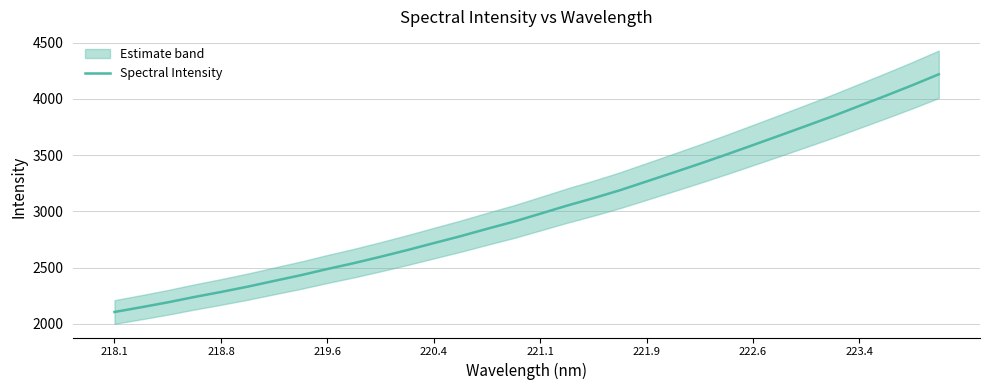

What is the highest value of the Spectral Intensity series?

4218.0